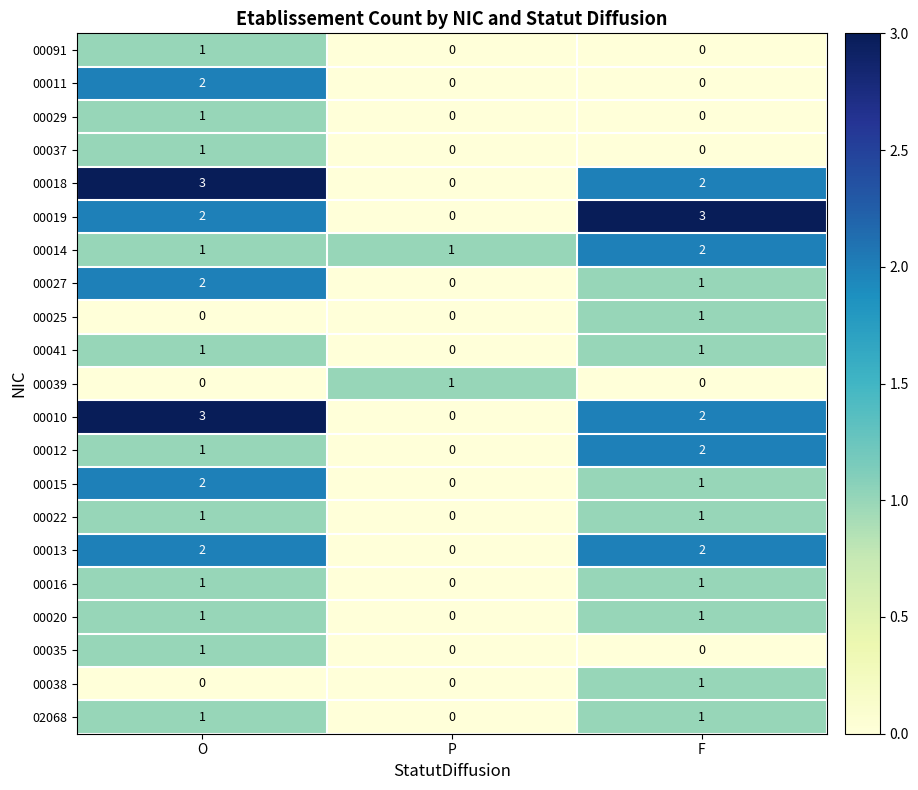

What is the total value across all series at F?

22